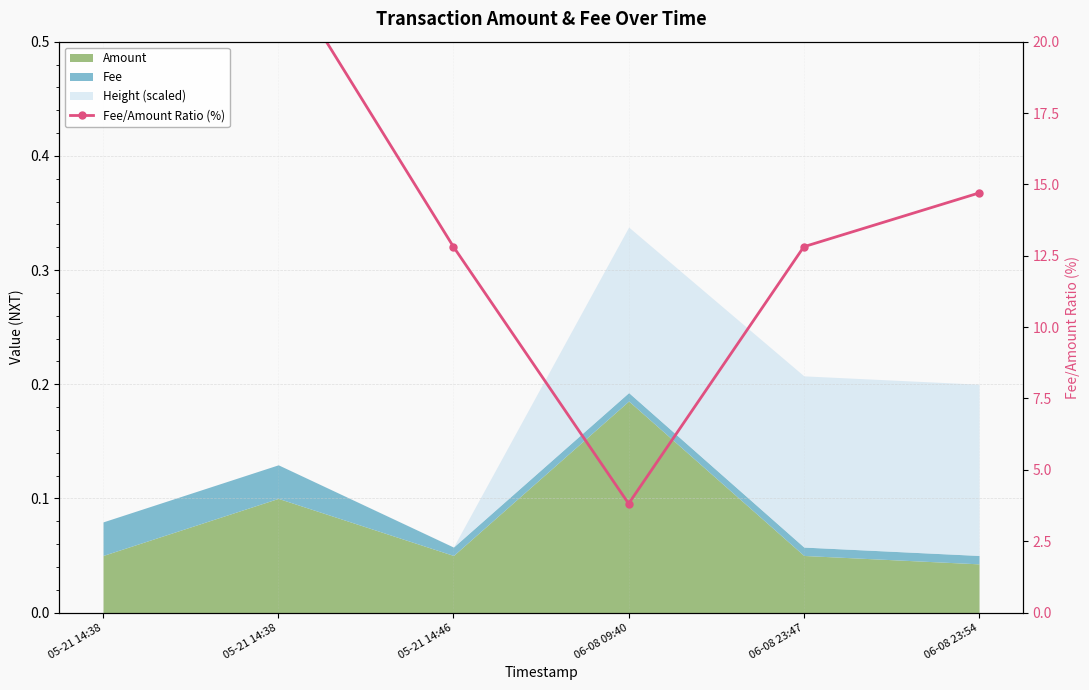

List the labels in order of value, largest first.

05-21 14:38, 05-21 14:38, 06-08 23:54, 05-21 14:46, 06-08 23:47, 06-08 09:40